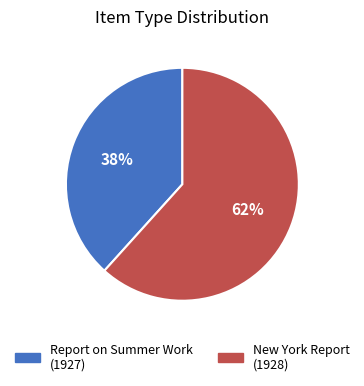

To the nearest percent, what is the average slice percentage?

50%